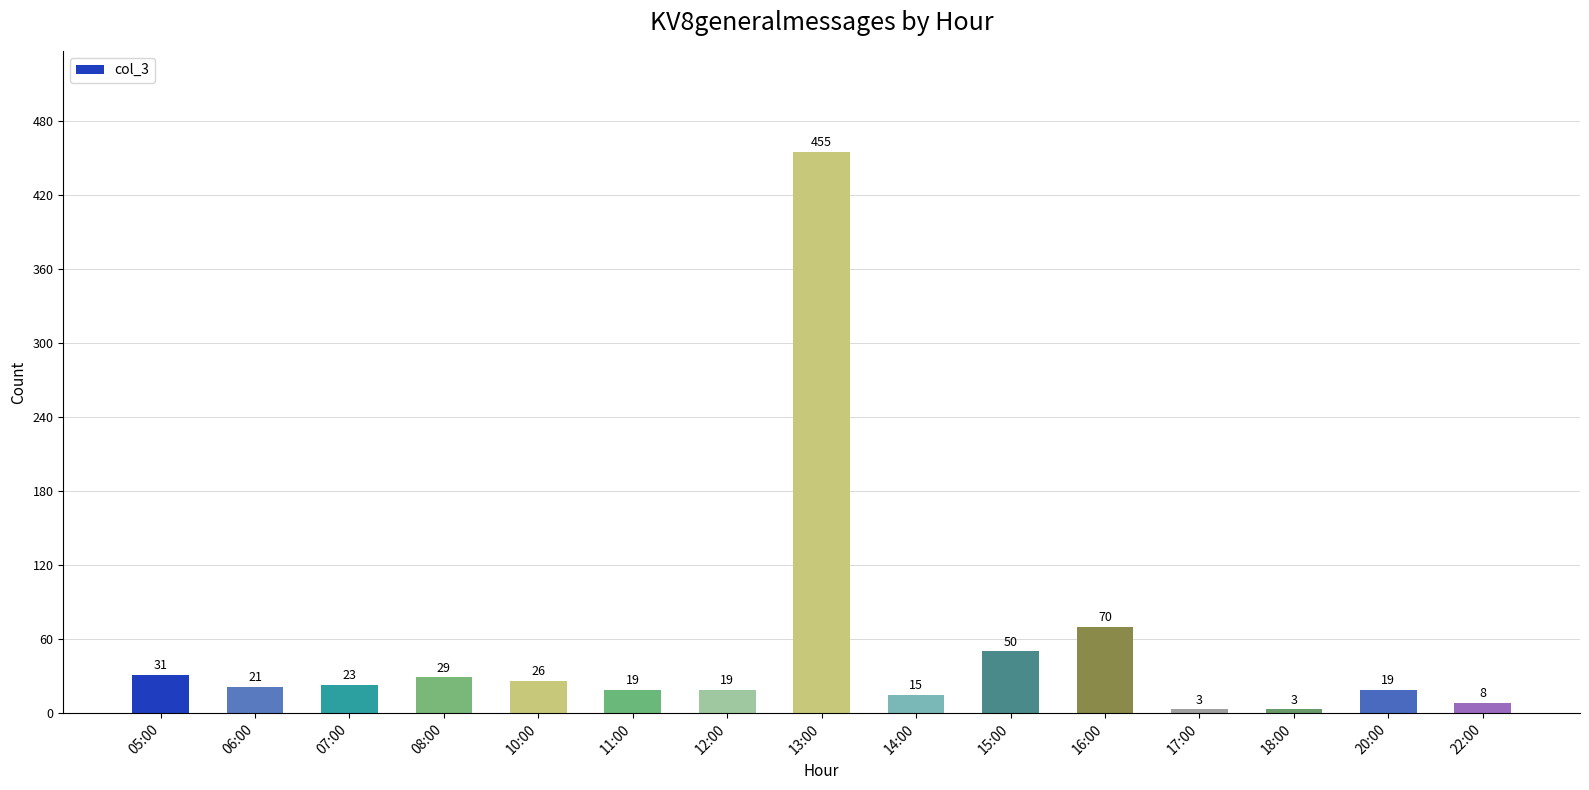

True or false: the data shows 21 at 06:00.

True